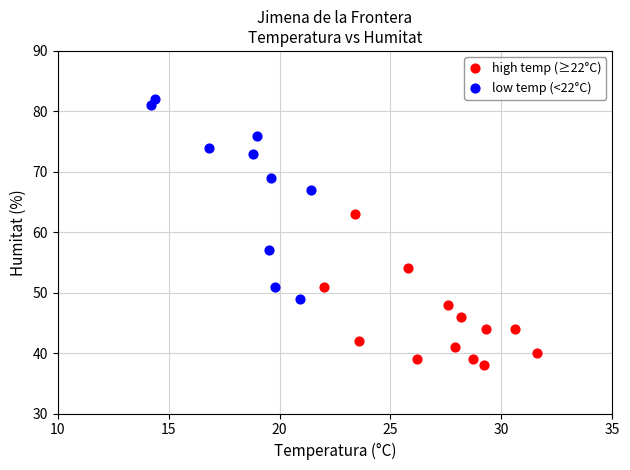

What are all the series names shown in the legend?

high temp (≥22°C), low temp (<22°C)